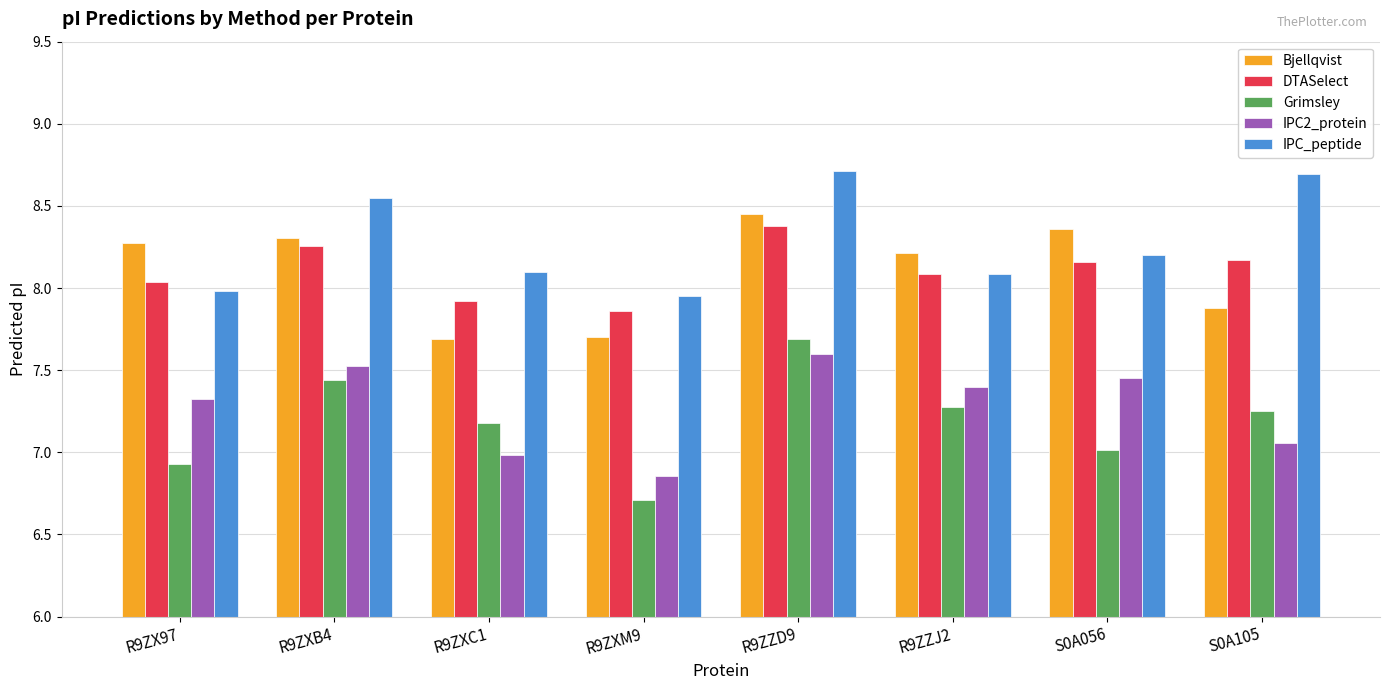

What is the label of the 6th bar from the left?

R9ZZJ2